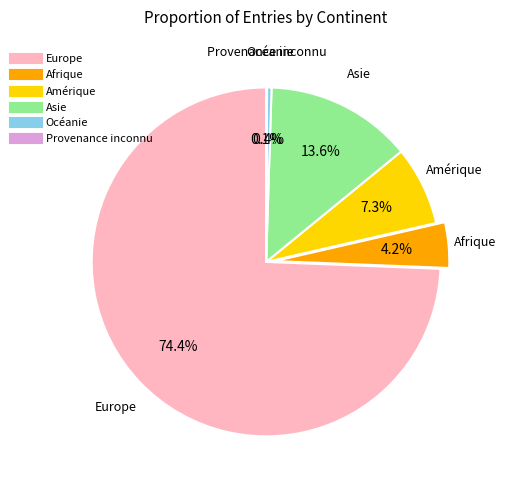

Which slice is the largest?

Europe